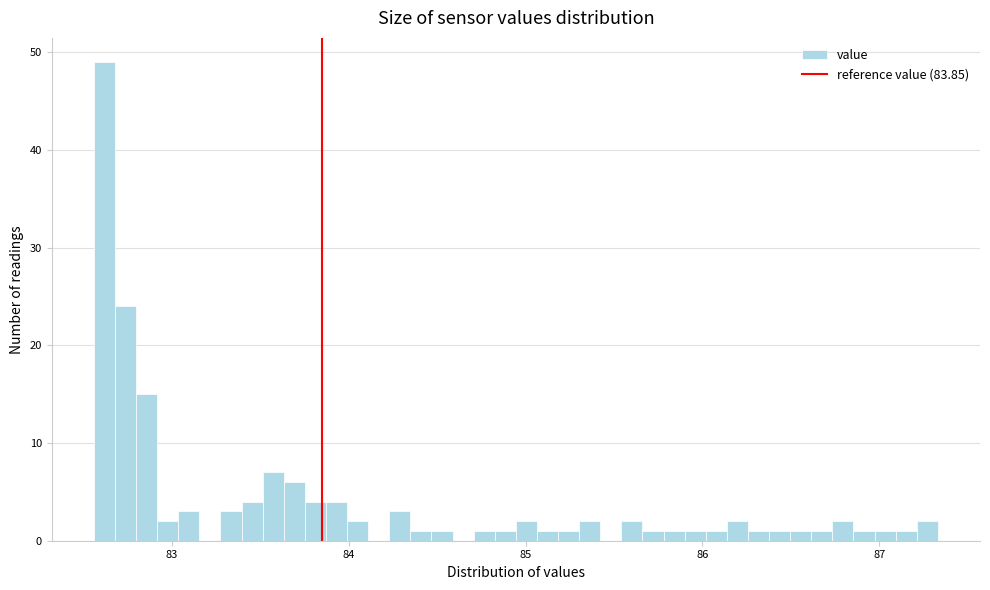

Read against the x-axis, roughly where is the centre of the tallest bar?

82.6